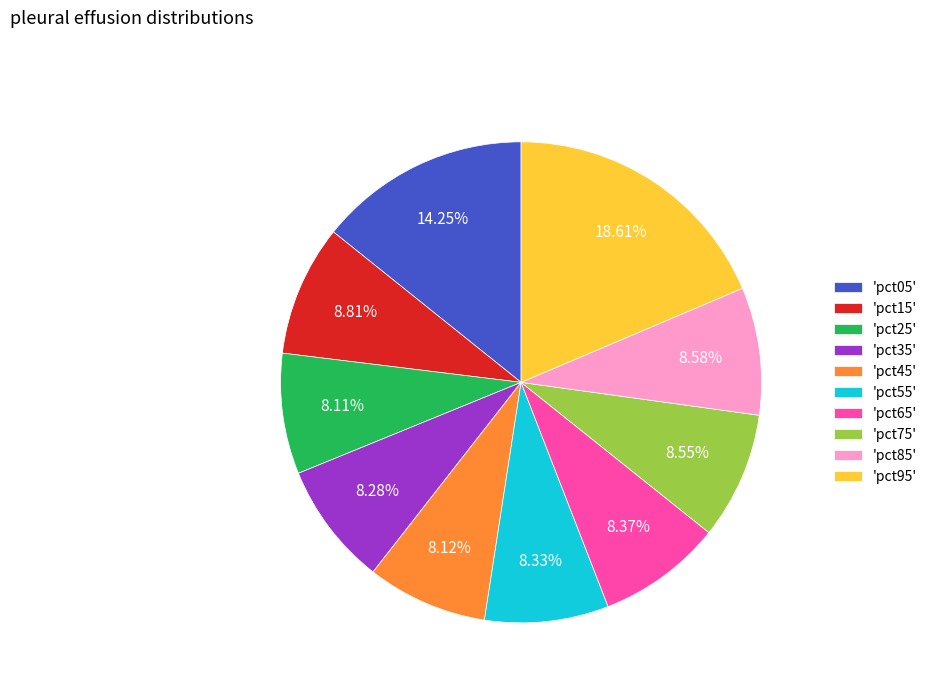

Is the sum of 'pct35' and 'pct45' greater than half?

No